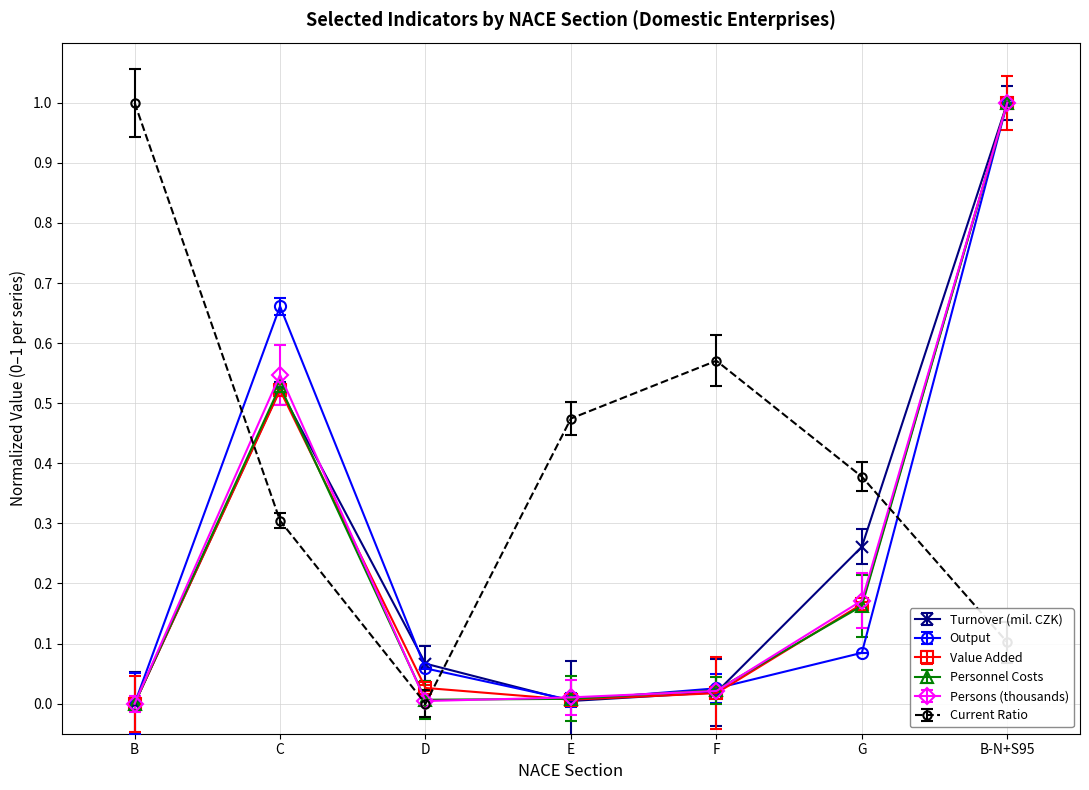

True or false: Output has more than 2 points higher than both neighbors.

False